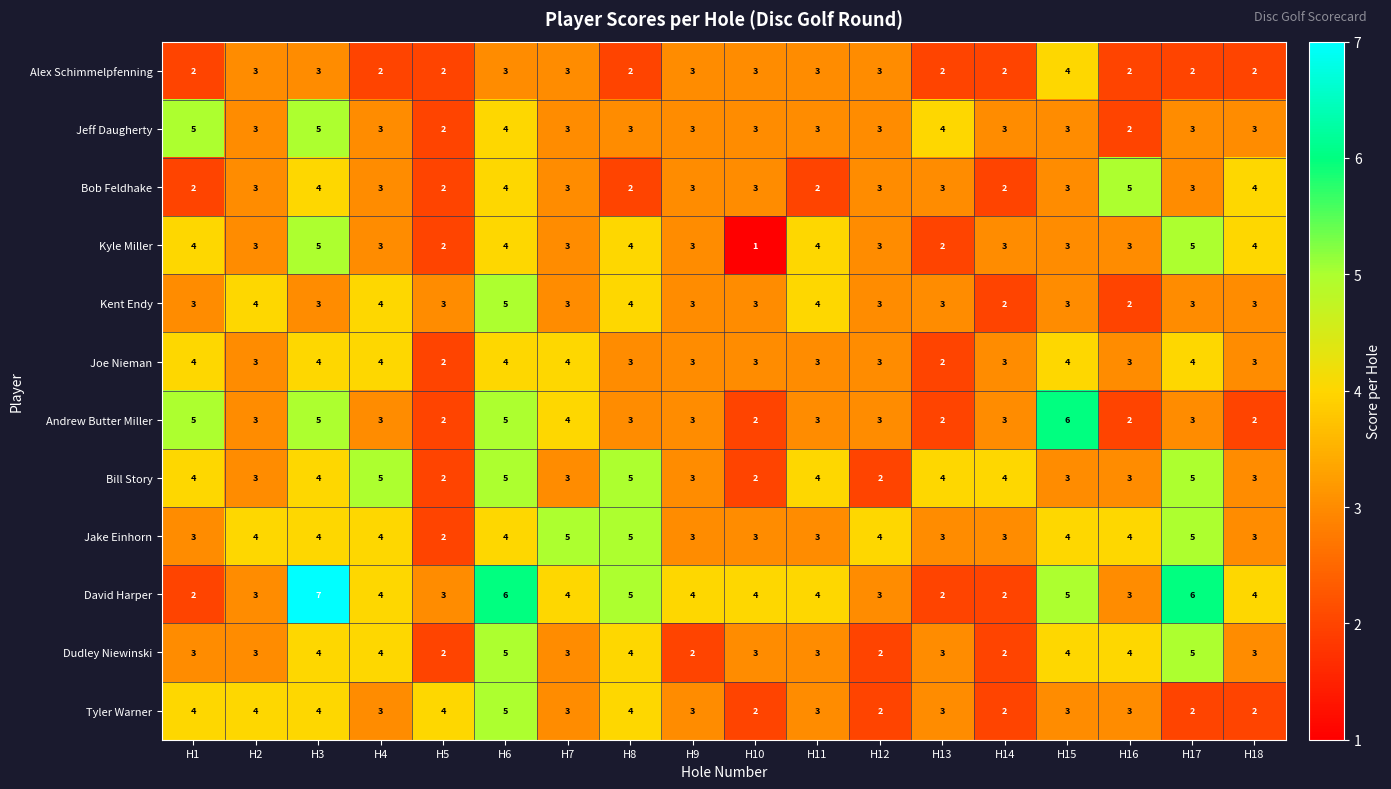

The David Harper series shows 2 at H1. True or false?

True